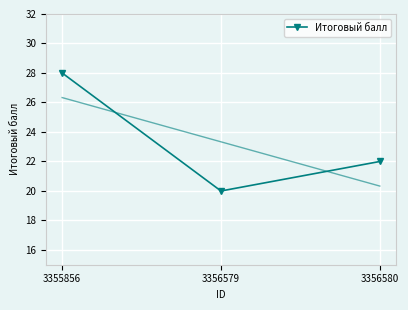

True or false: the data shows 6 at 3356580.

False